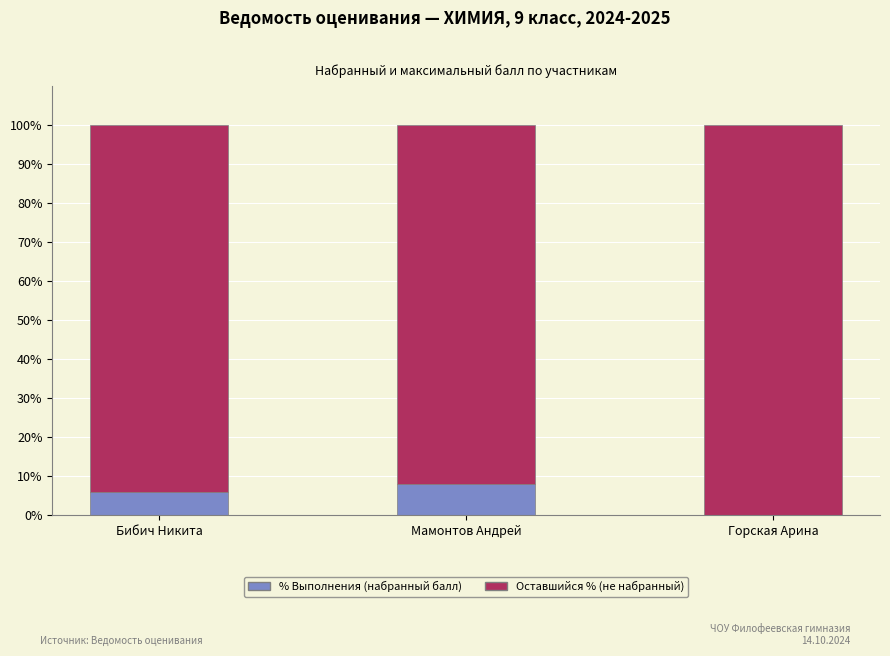

How many categories are shown in the chart?

3